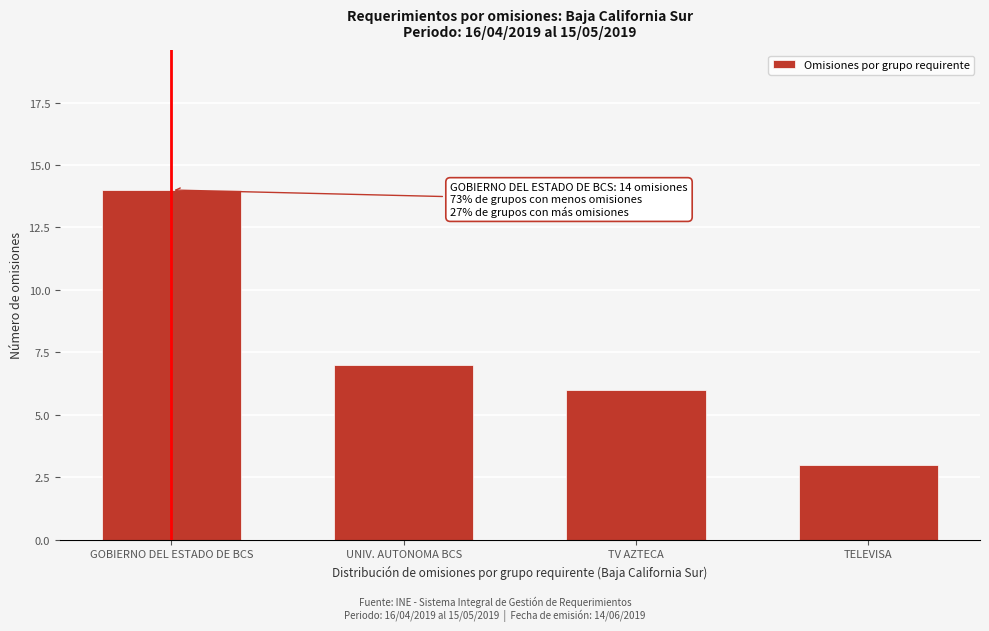

Reading left to right, extract all data points from this chart.

14	7	6	3